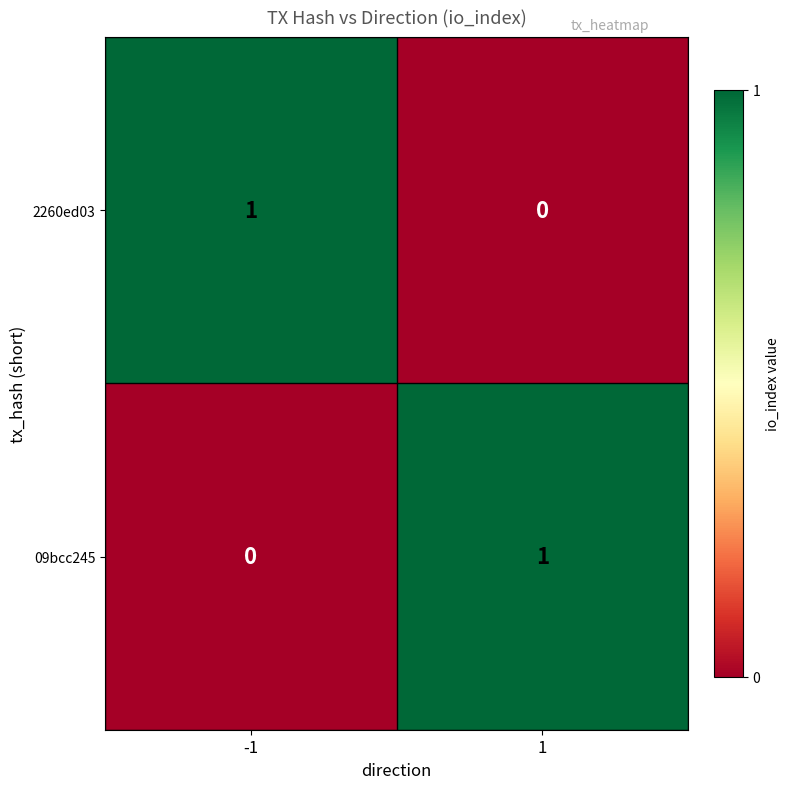

Is the value of 09bcc245 at -1 greater than the value of 2260ed03 at -1?

No